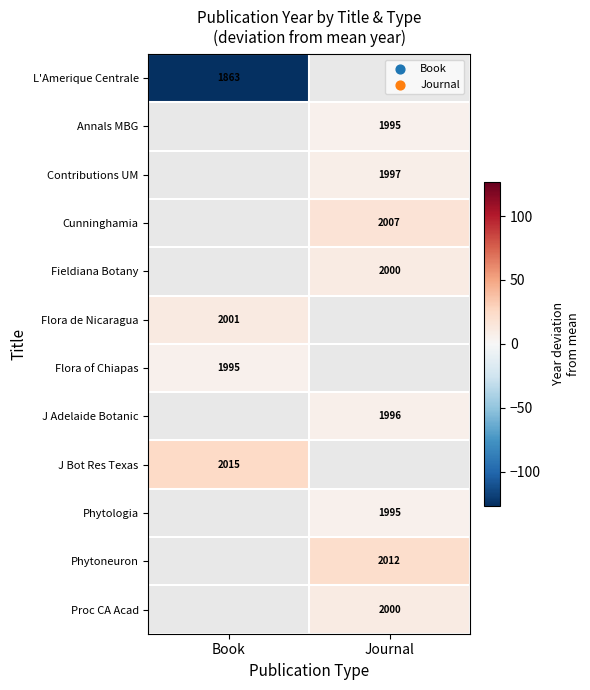

At which label does Annals MBG first exceed 5?

Journal